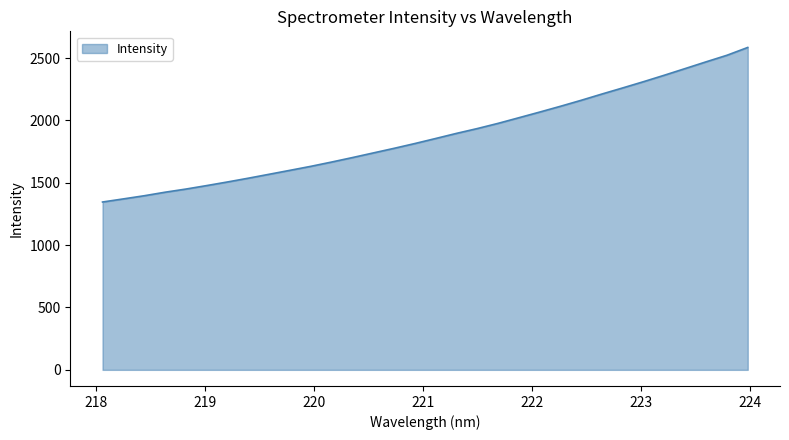

What is the difference between the maximum and minimum values?

1239.2